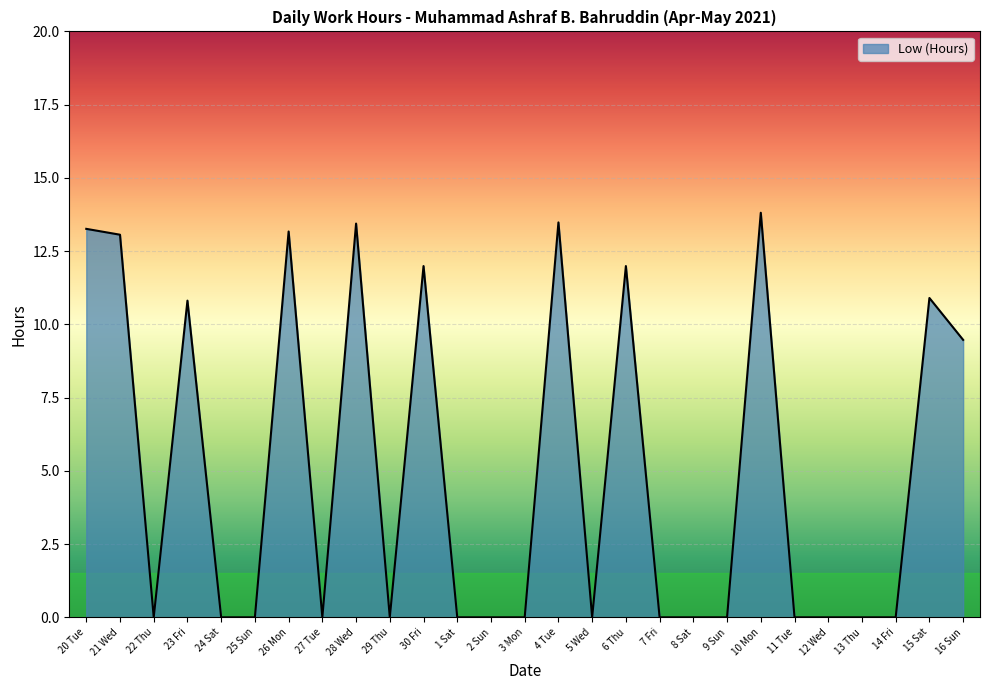

Where is the first local maximum?

23 Fri